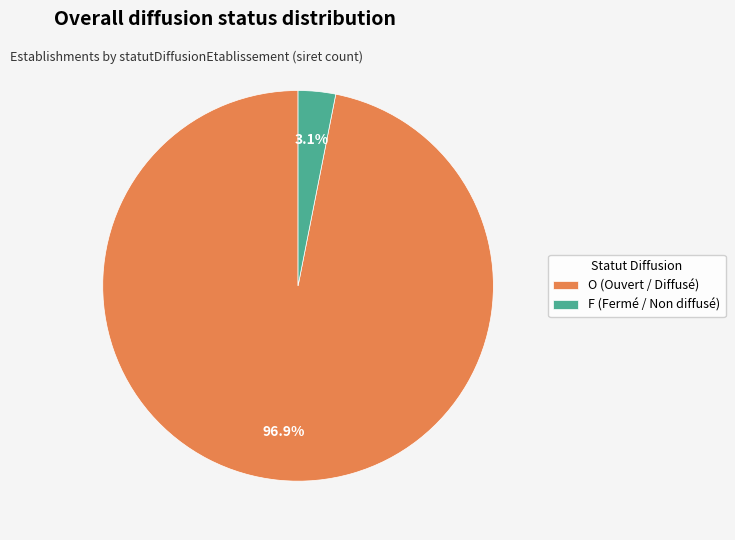

Which slice is the smallest?

F